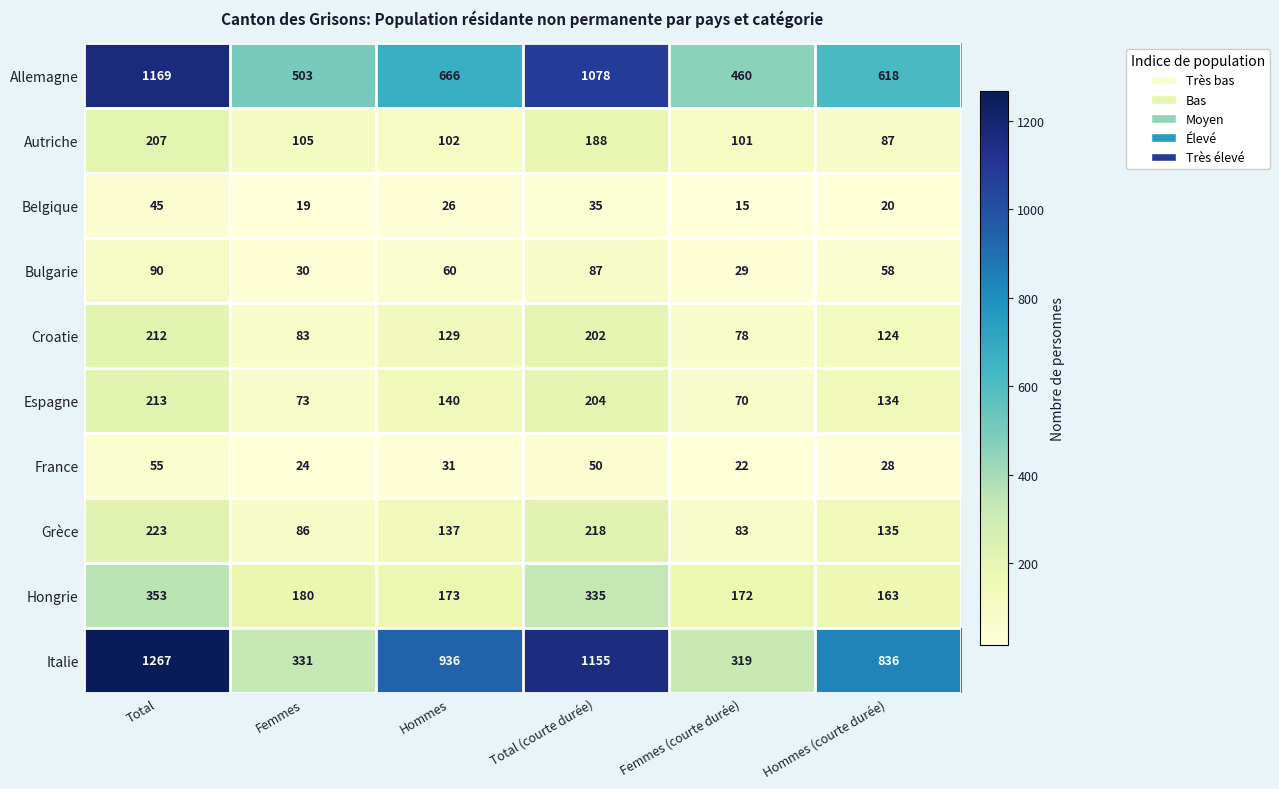

List the labels in order of Autriche value, largest first.

Total, Total (courte durée), Femmes, Hommes, Femmes (courte durée), Hommes (courte durée)